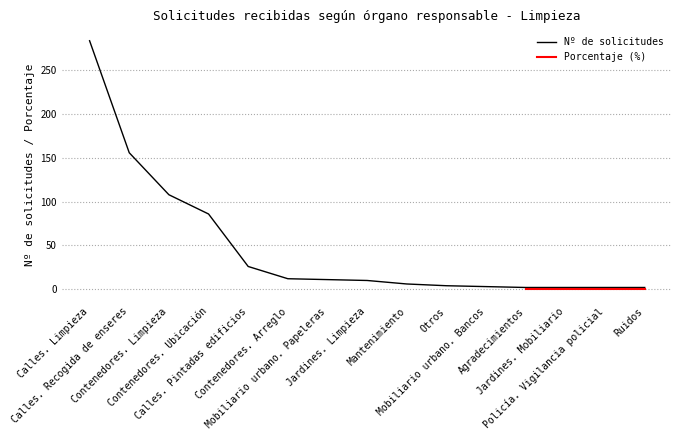

Between Mantenimiento and Contenedores. Arreglo, which is larger?

Contenedores. Arreglo